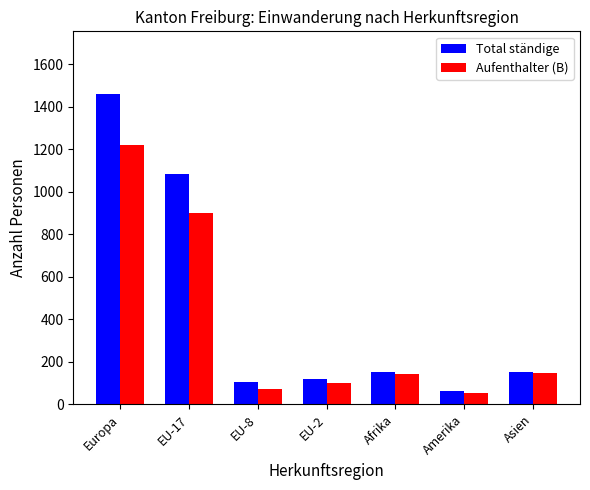

The Total ständige series shows 106 at EU-8. True or false?

True